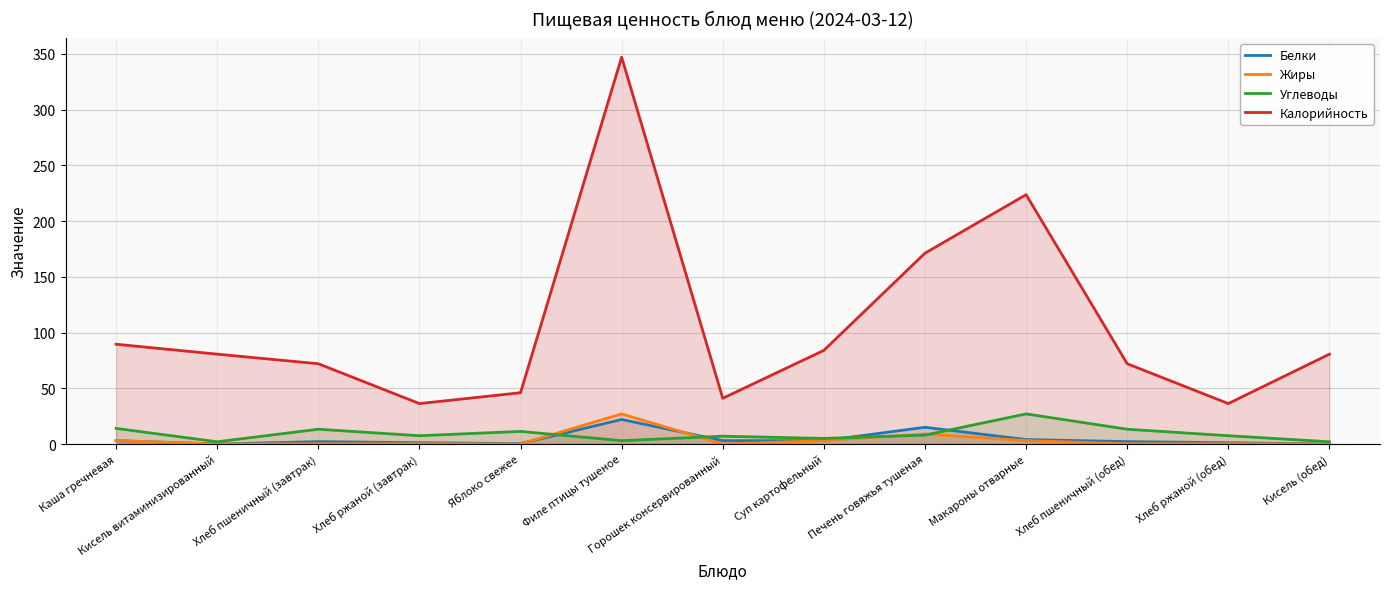

True or false: Калорийность and Углеводы intersect in this chart.

False